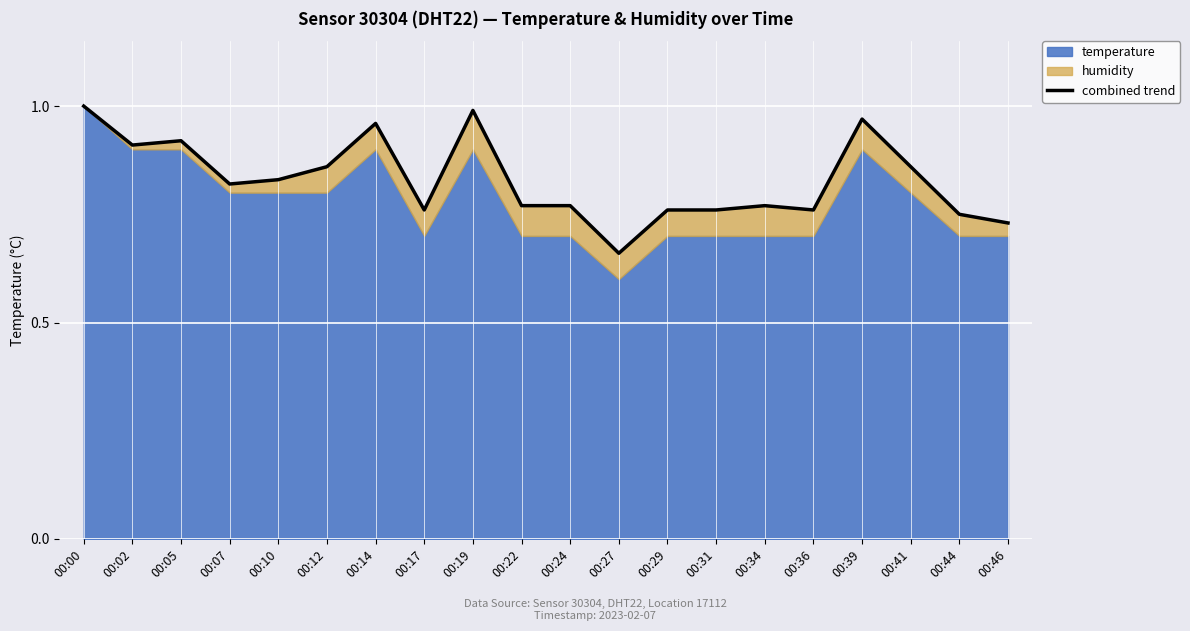

What is the difference between the values at 00:14 and 00:46?

0.2